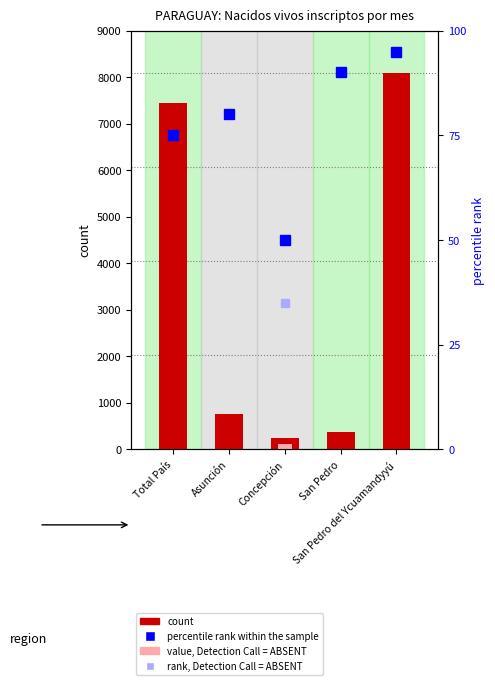

At San Pedro del Ycuamandyyú, list the series in order from largest to smallest.

count, percentile rank within the sample